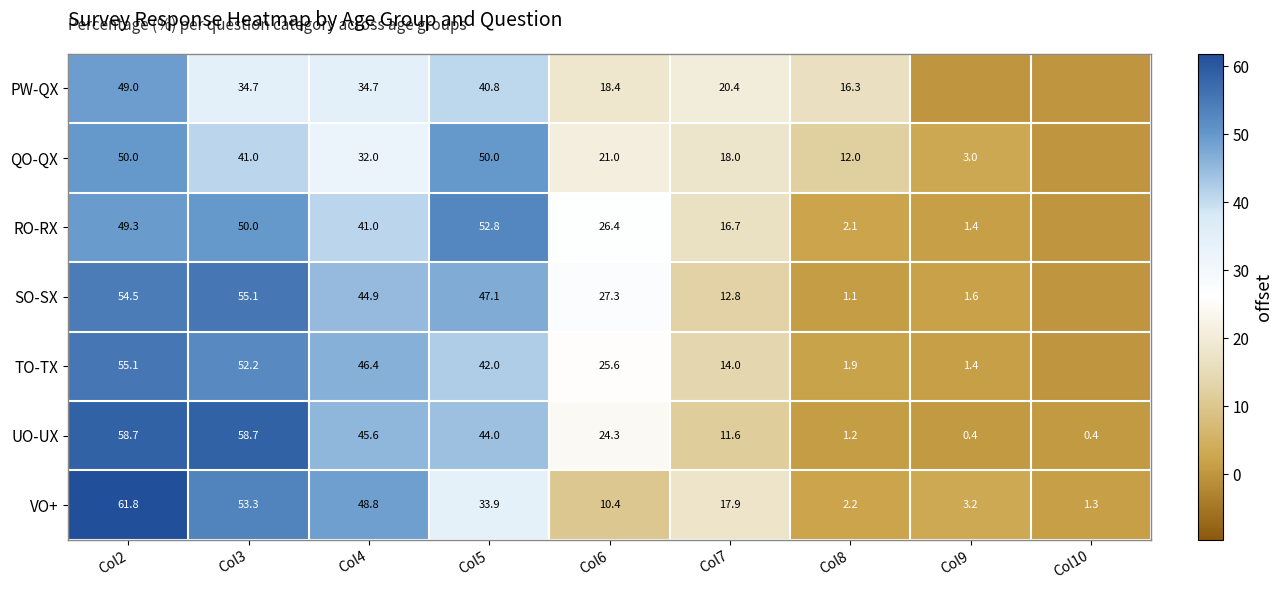

At which category is the sum across all series the highest?

Col2